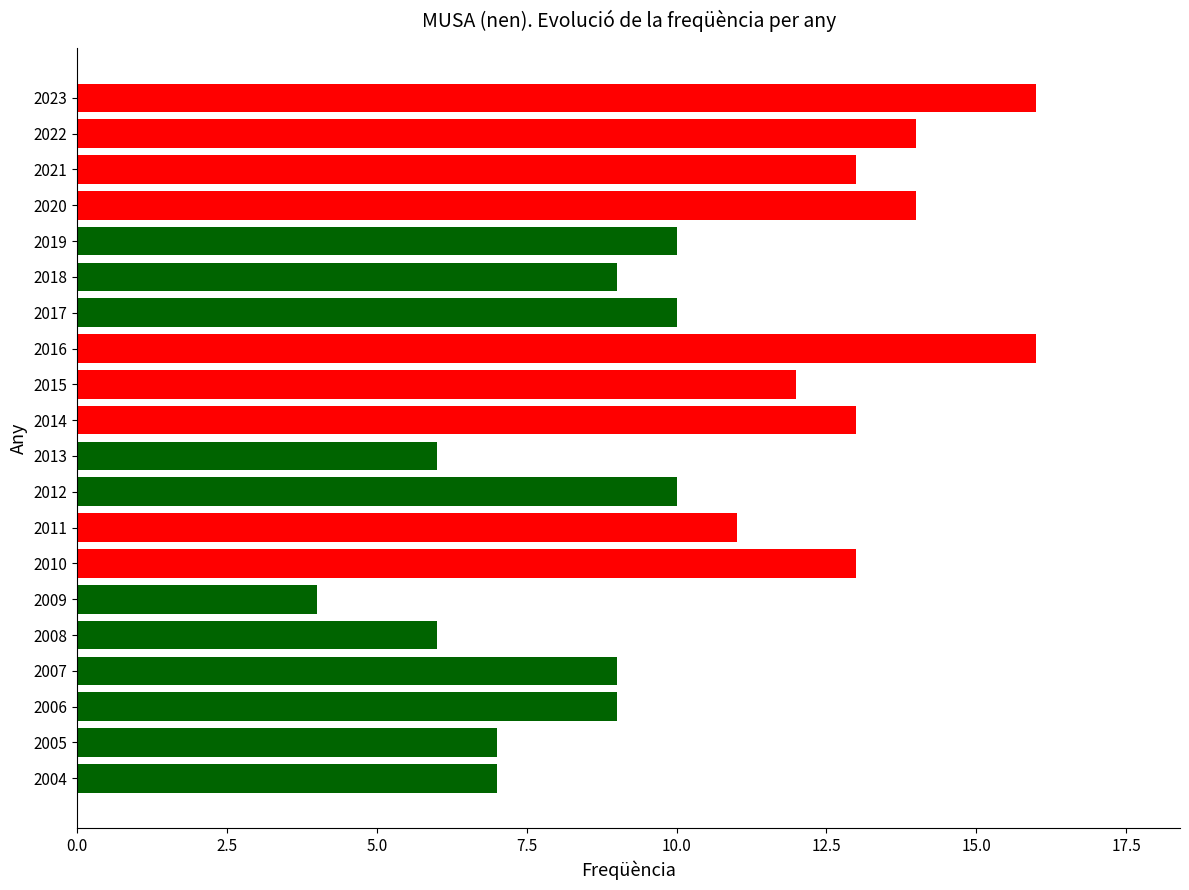

Between 2007 and 2010, which is larger?

2010